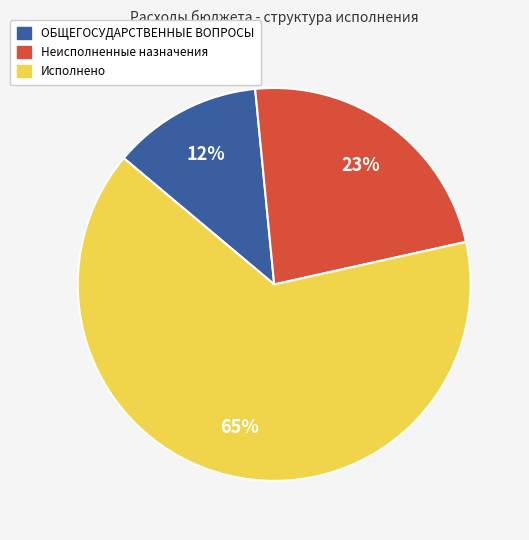

To the nearest percent, what is the difference between the Неисполненные назначения and Исполнено slice percentages?

42%